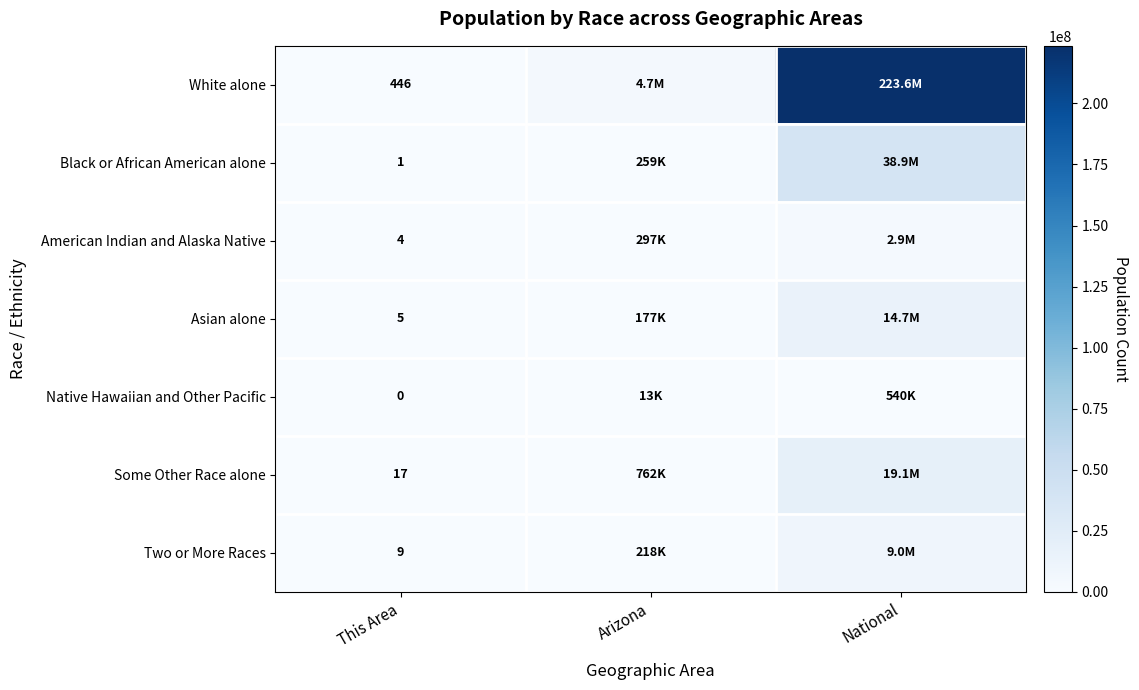

Is it true that Asian alone equals 5 at This Area?

True